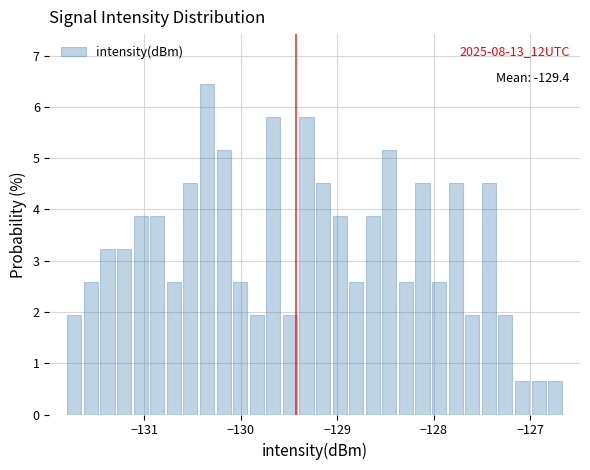

Around what value on the x-axis is the tallest bar? Give the approximate position of its centre, as read against the axis.

-130.3